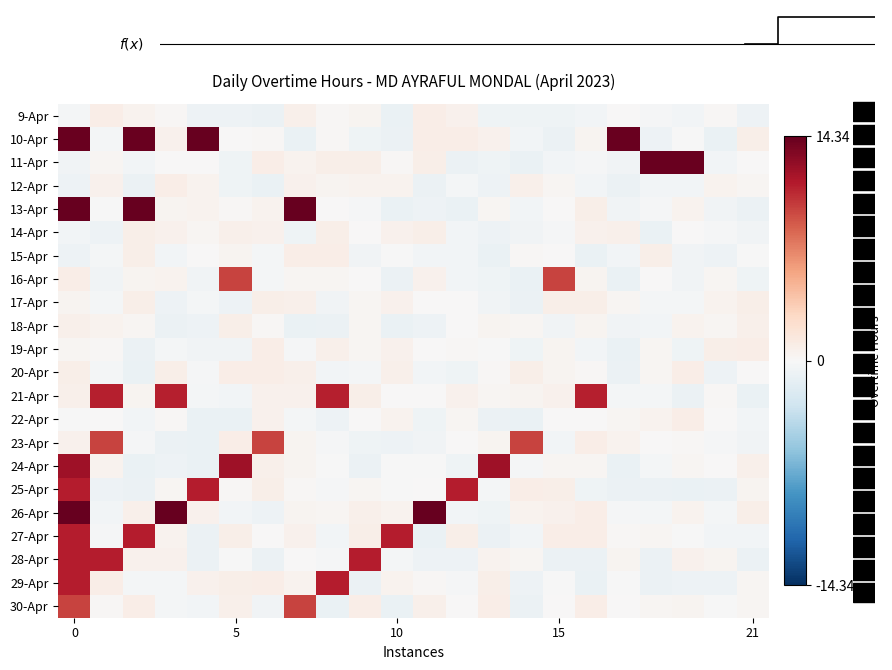

What is the difference between the highest and lowest values at 14?

10.6